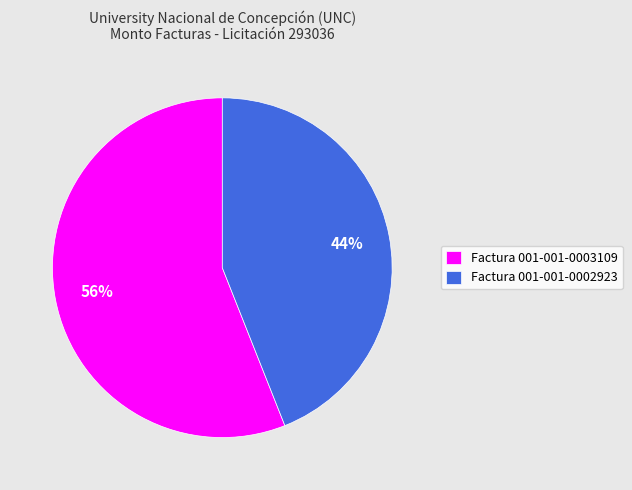

To the nearest percent, what portion does Factura 001-001-0002923 represent?

44%